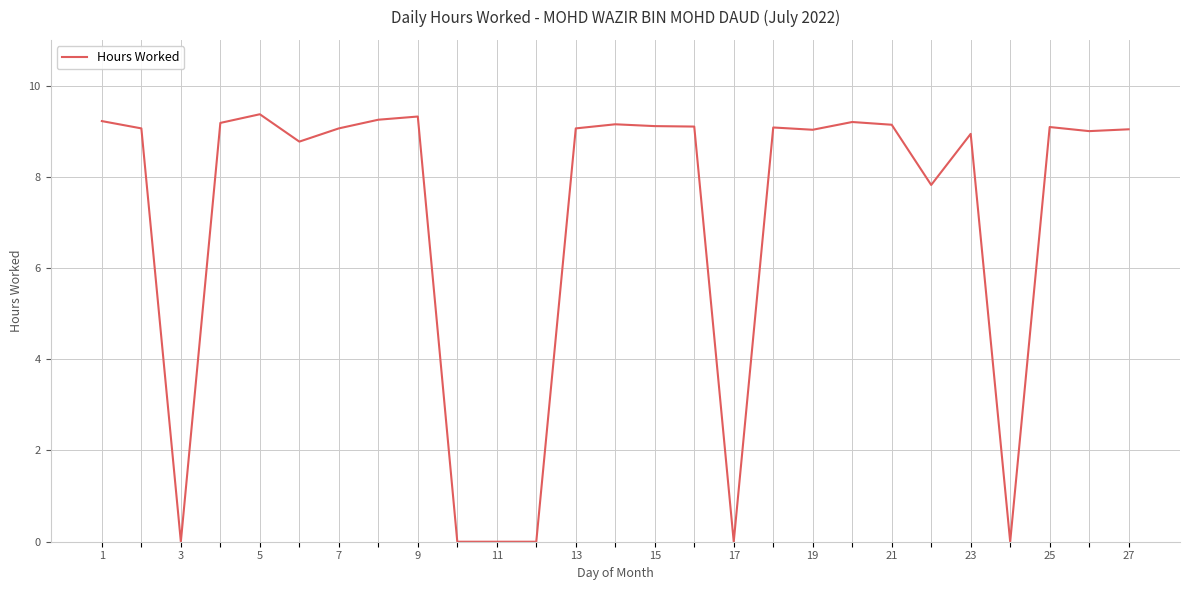

What is the maximum value shown in the chart?

9.4